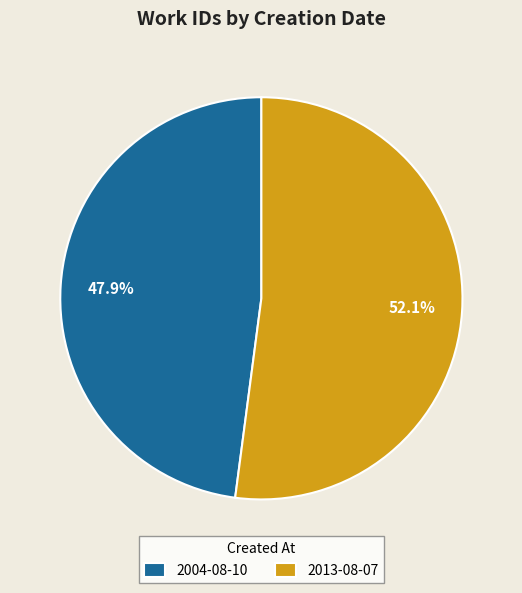

Which category has the smallest portion of the pie?

2004-08-10